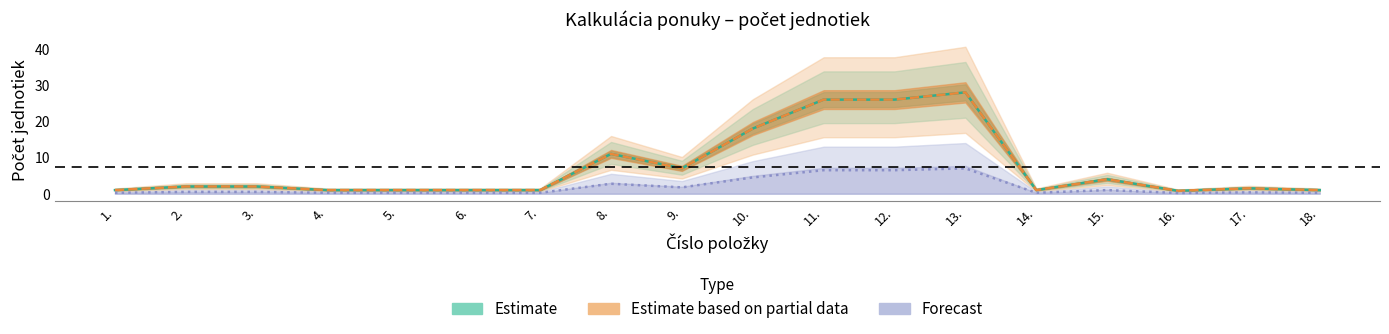

At which label does Estimate based on partial data reach its peak?

13.